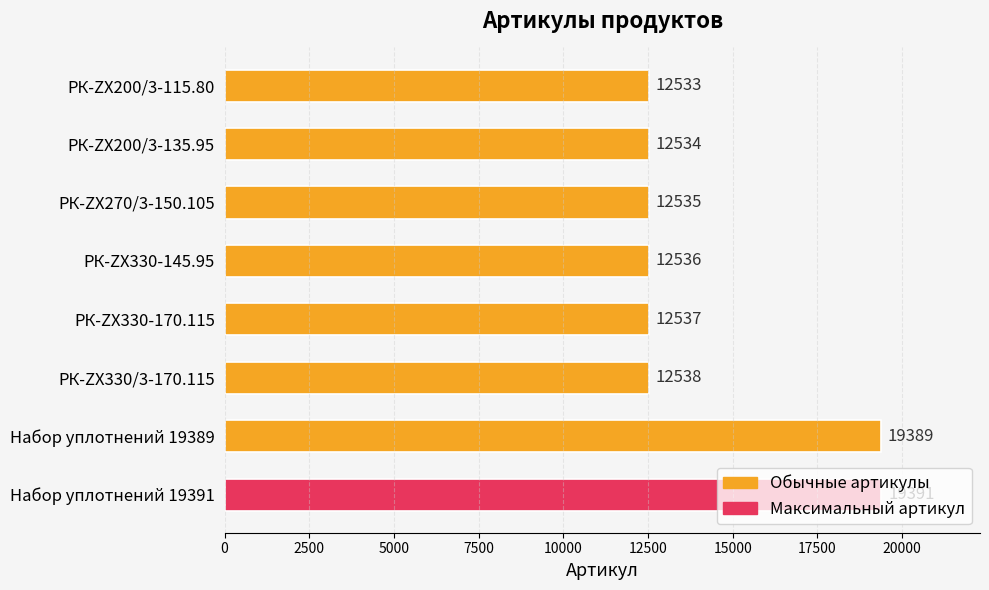

Which label corresponds to the largest value in the chart?

Набор уплотнений 19391